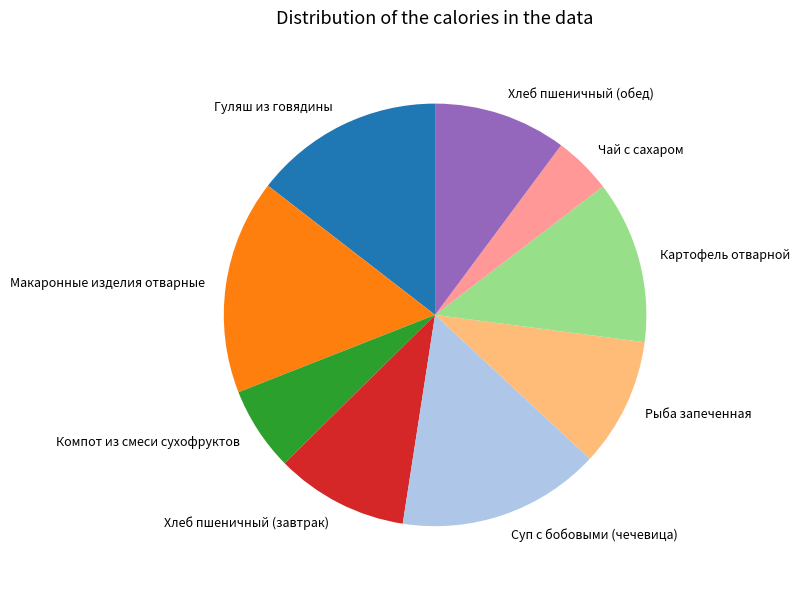

How many slices are in this pie chart?

9